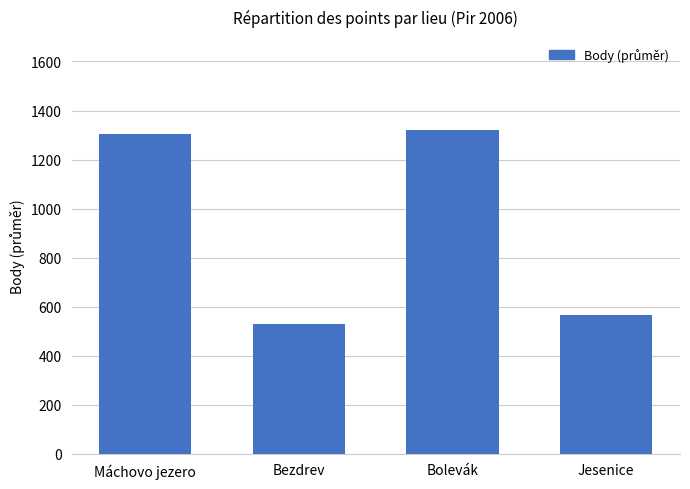

Which label corresponds to the smallest value in the chart?

Bezdrev